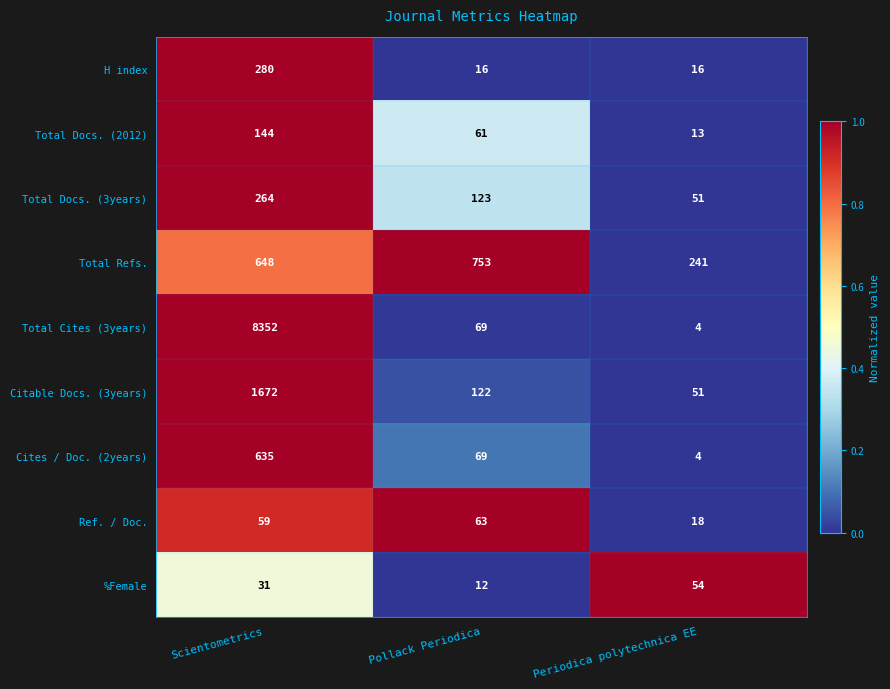

What is the total value across all series at Scientometrics?

12085